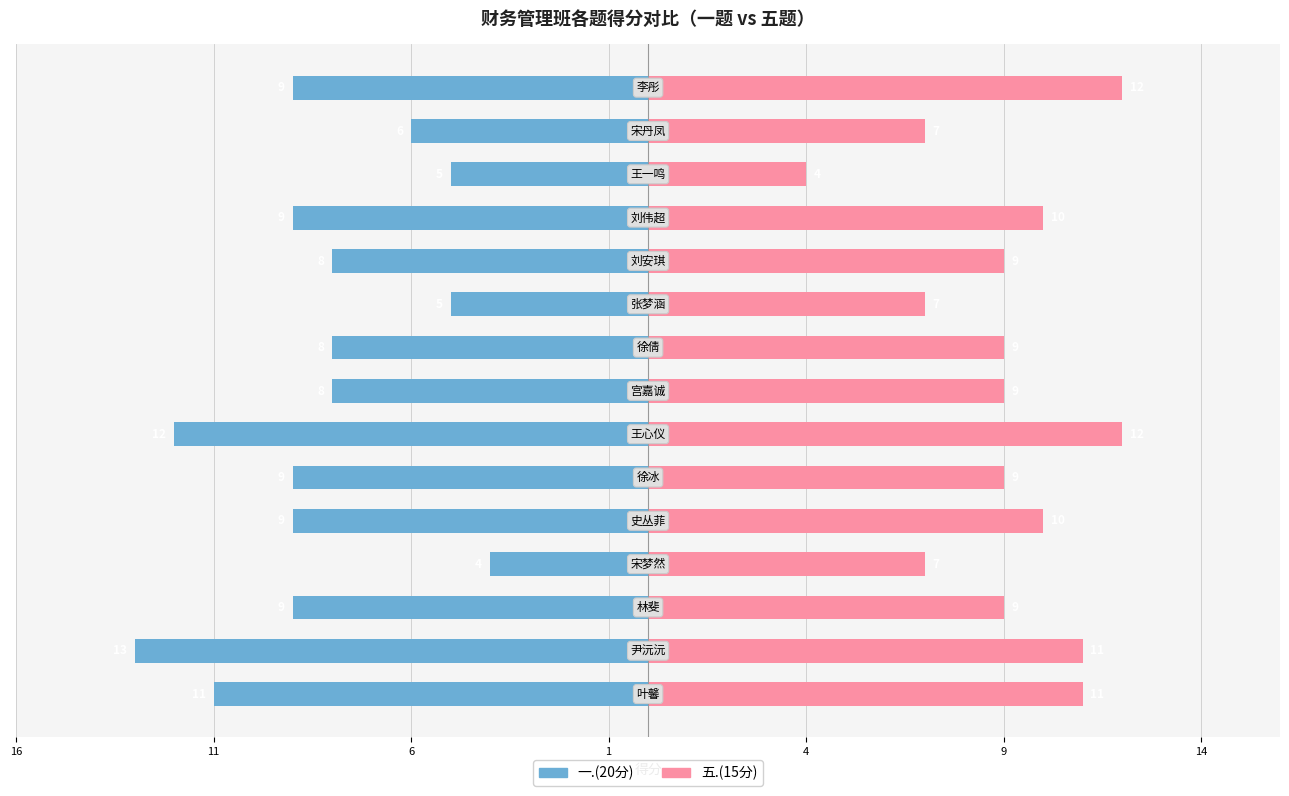

Which series has the largest total across all categories?

五.(15分)